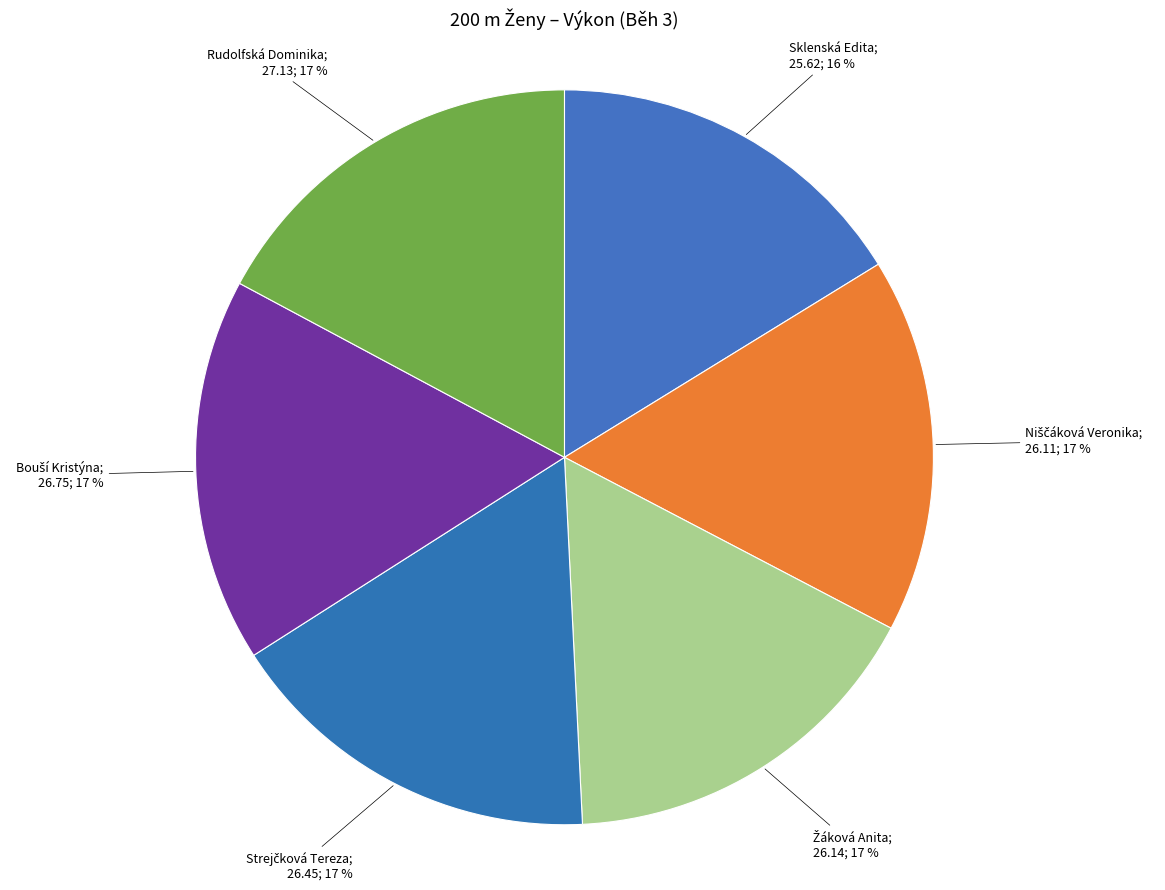

Count the number of slices in the pie.

6